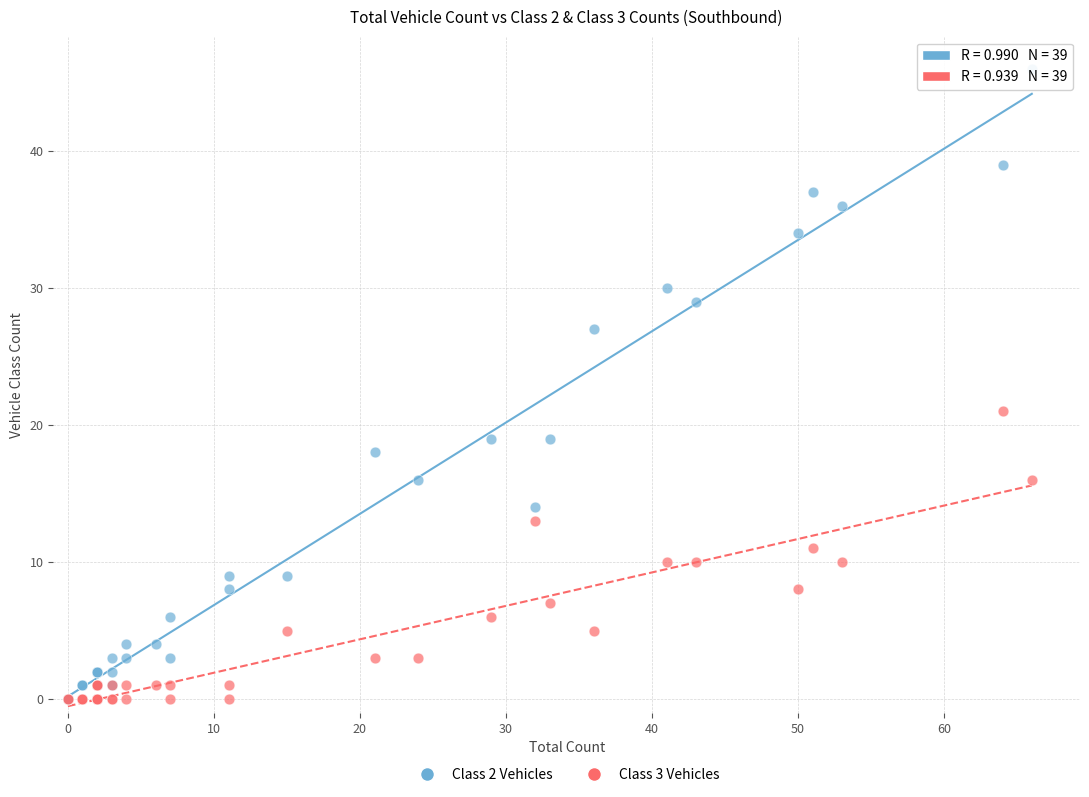

Across all series, what Y value is closest to 23?

21